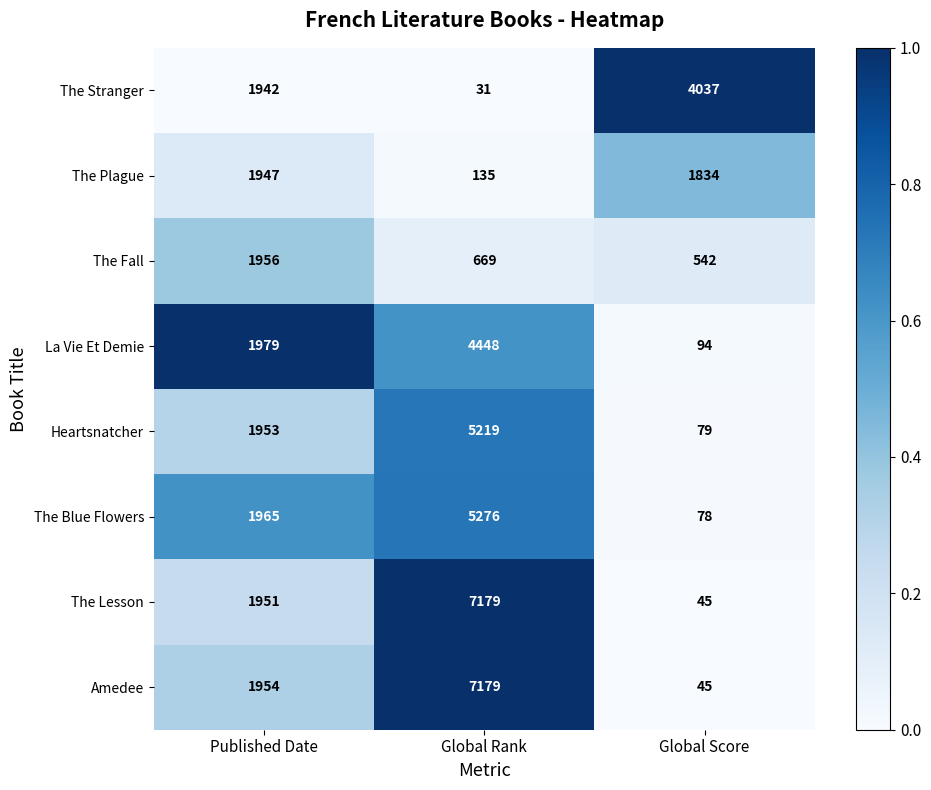

At Published Date, list the series in order from smallest to largest.

The Stranger, The Plague, The Lesson, Heartsnatcher, Amedee, The Fall, The Blue Flowers, La Vie Et Demie